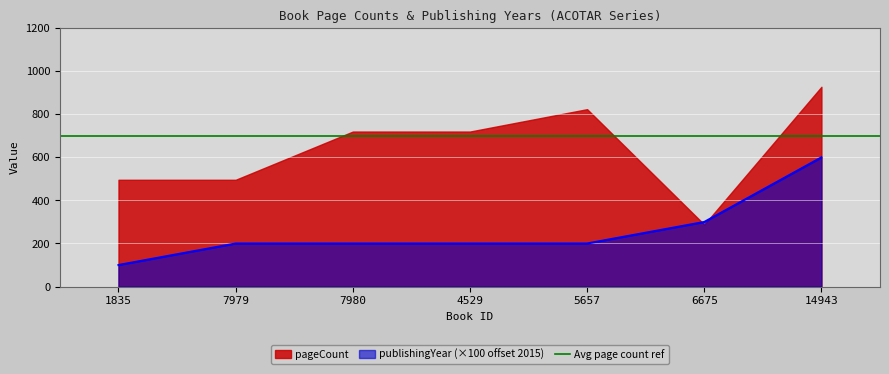

Count the number of categories in the chart.

7